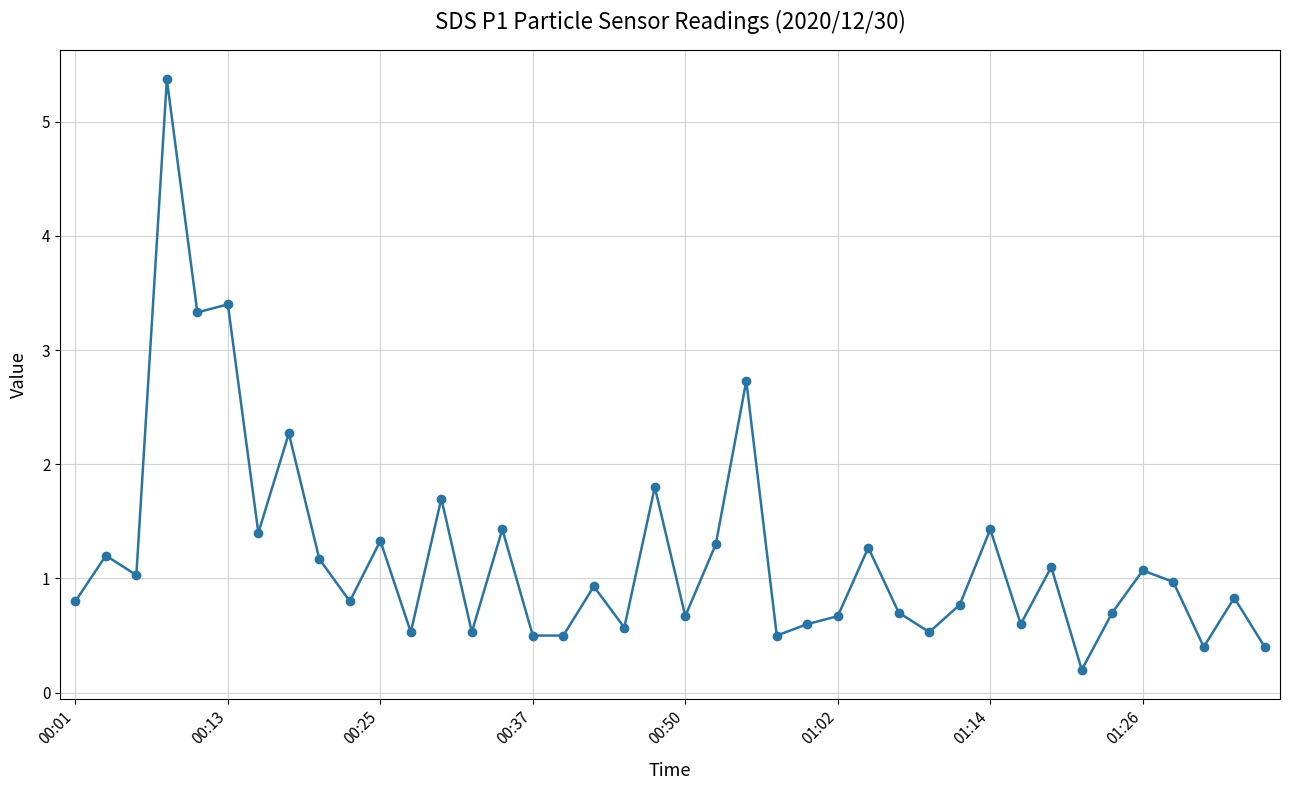

What is the maximum value shown in the chart?

5.4